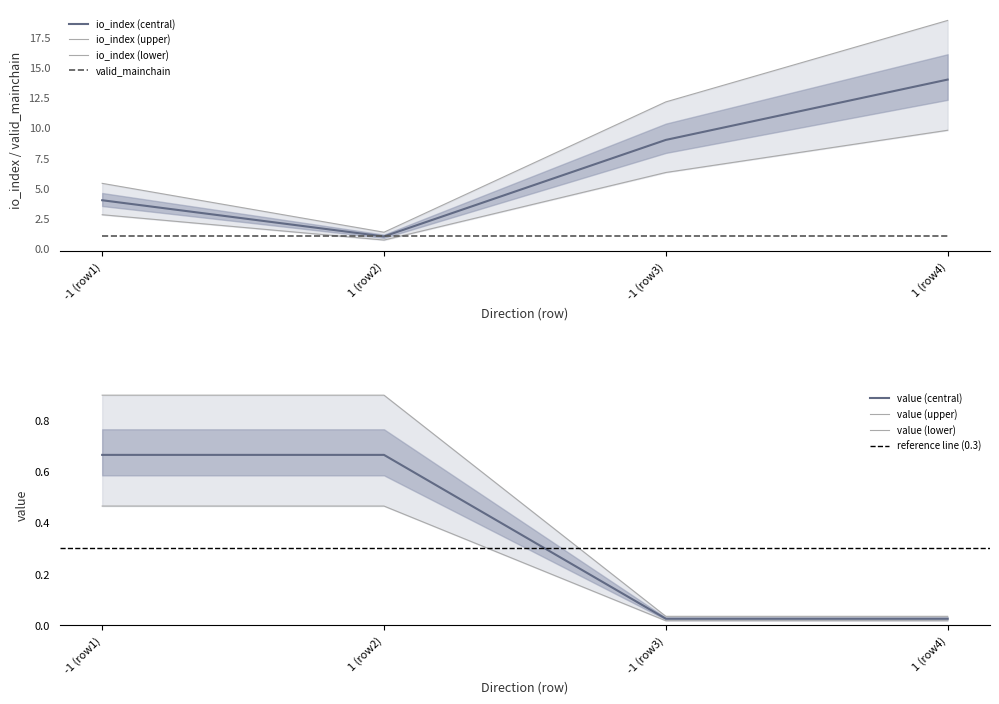

How many data points in io_index are above 9?

1